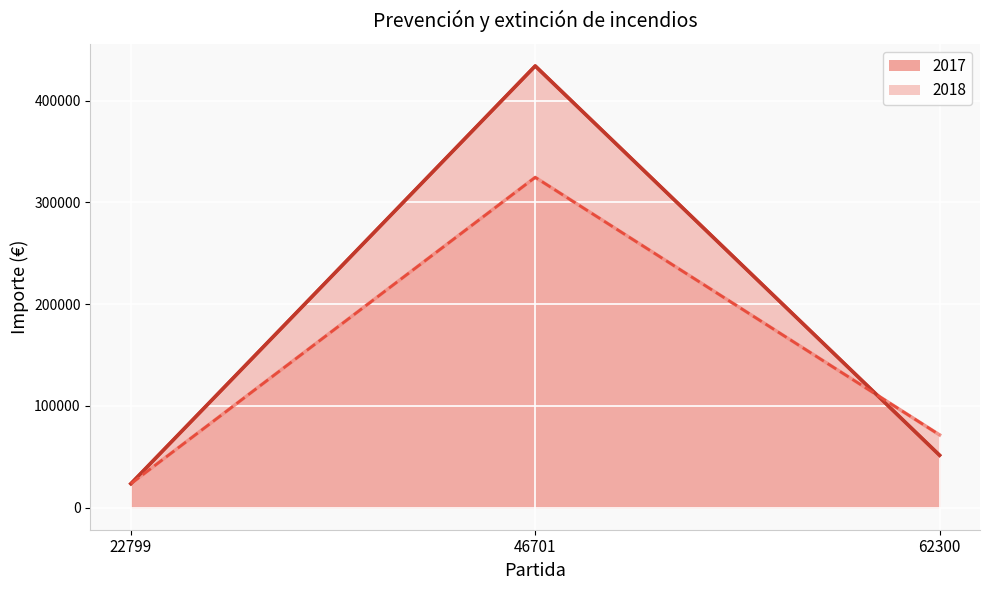

Where does the 2017 (línea) series first go above 51500?

46701